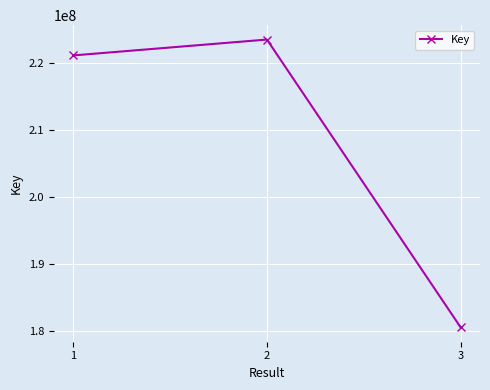

True or false: the data shows 308159543 at 3.

False